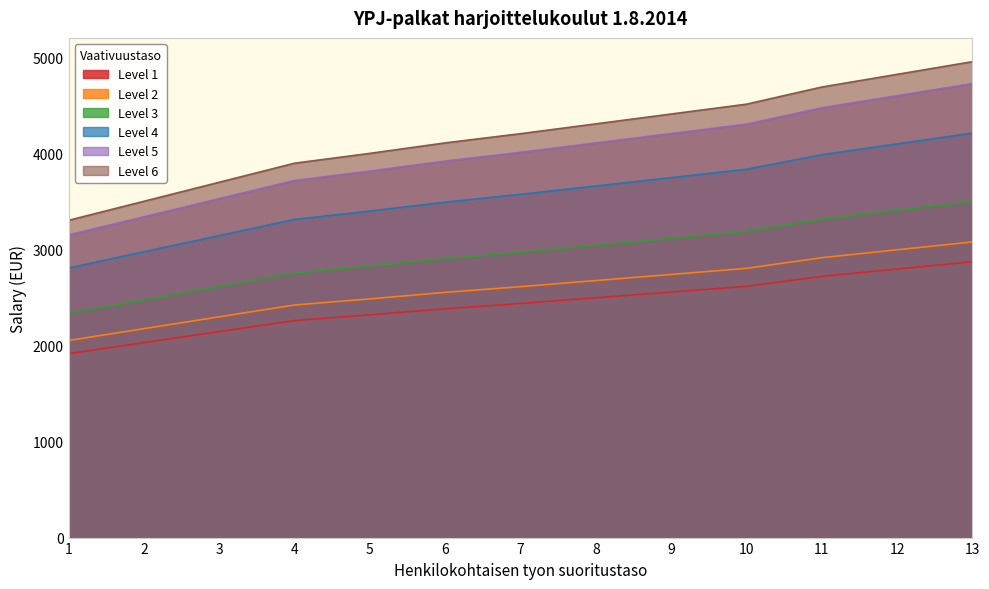

True or false: Level 5 and Level 2 cross at least once.

False